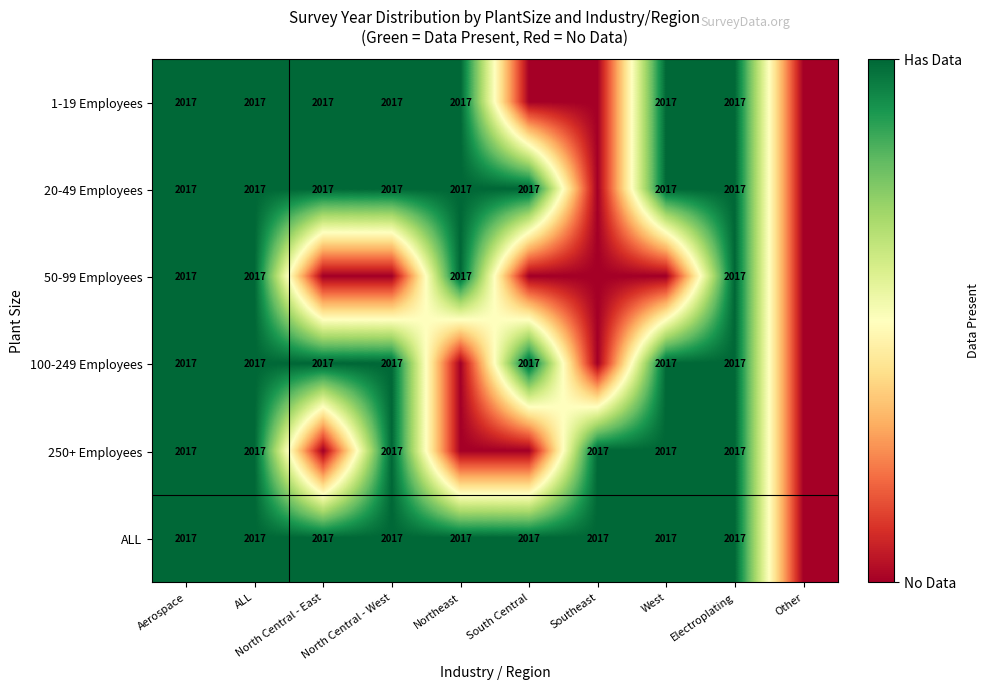

What is the spread (max minus min) of values at Southeast?

1